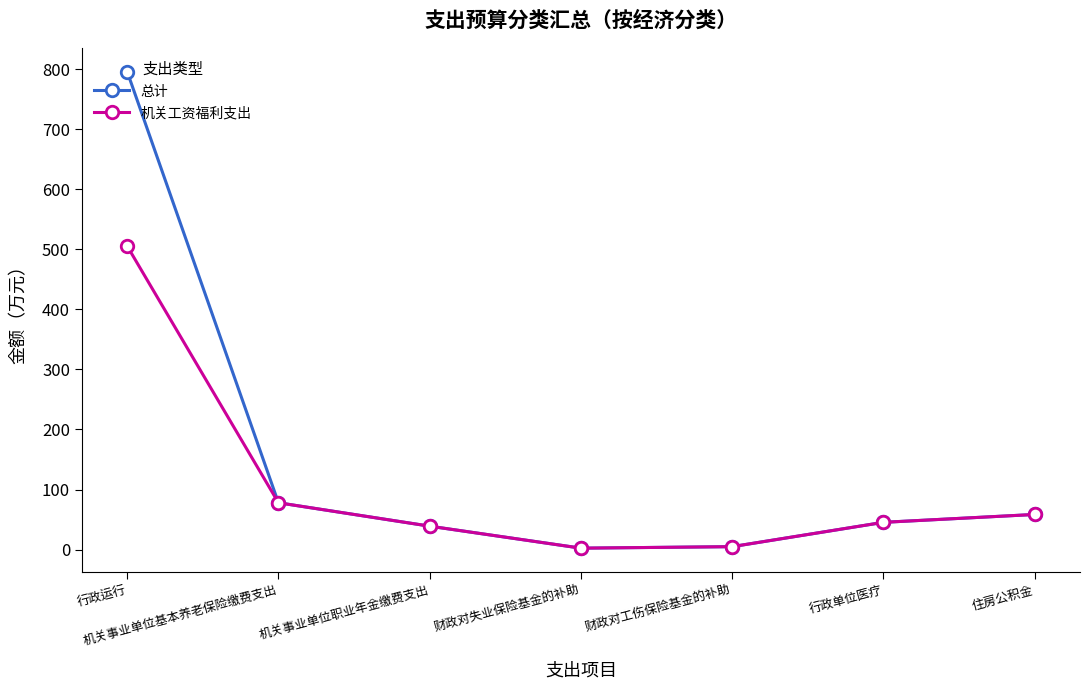

What is the value of the 总计 point at the 4th from the left?

2.4